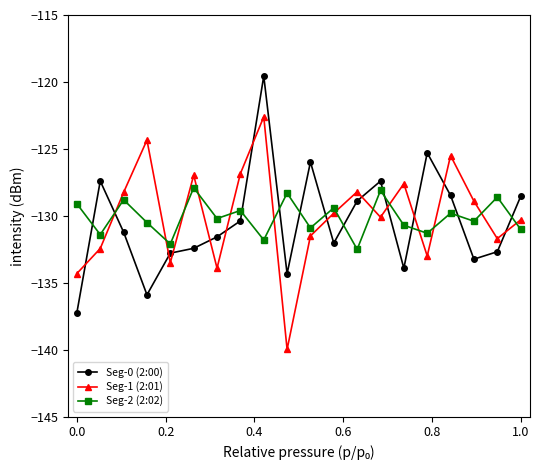

How many series are shown in this chart?

3